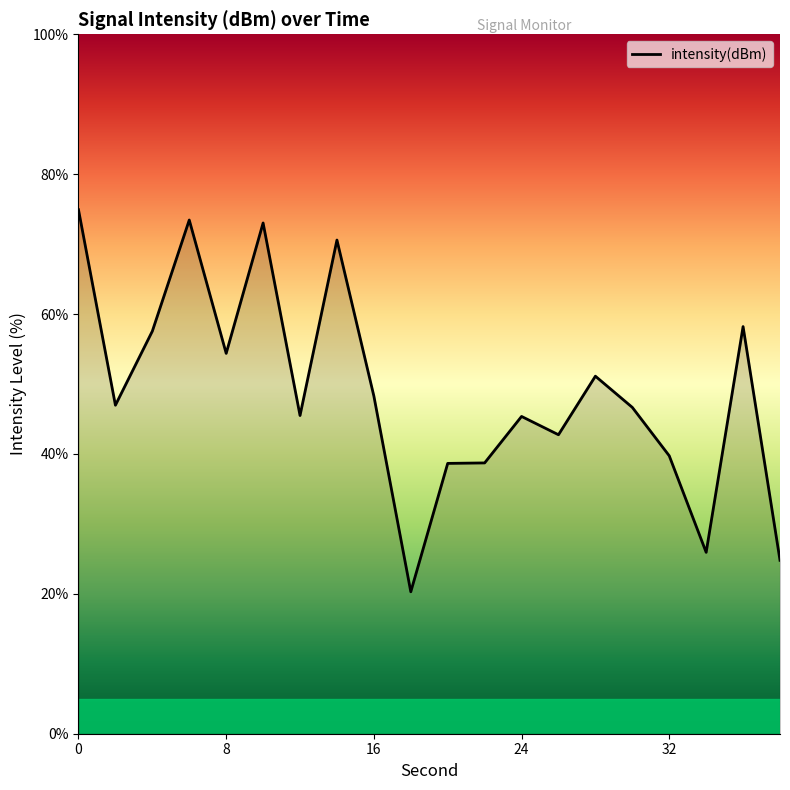

What is the difference between the maximum and minimum values?

54.6